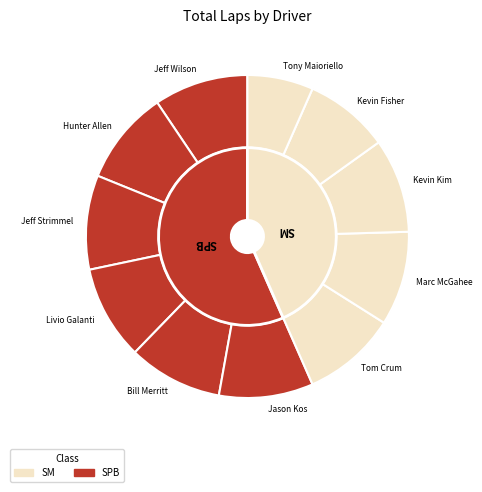

The Marc McGahee slice represents 9% of the pie. True or false?

True